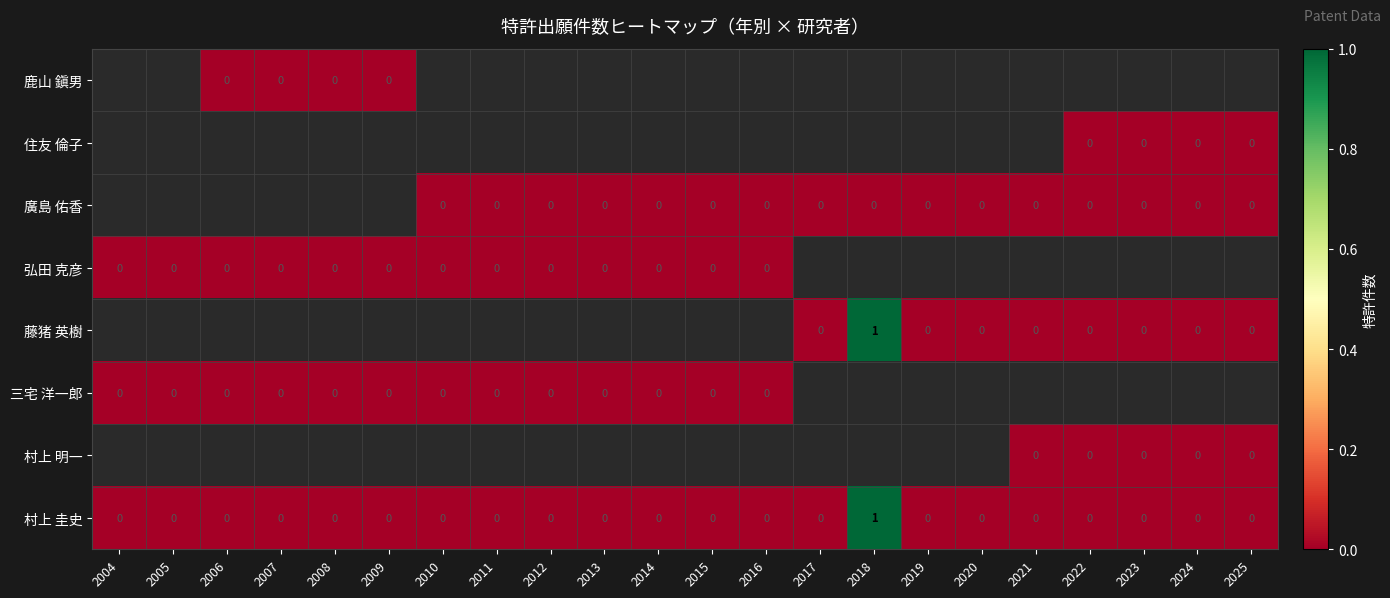

At 2010, list the series in order from largest to smallest.

鹿山 鎭男, 住友 倫子, 廣島 佑香, 弘田 克彦, 藤猪 英樹, 三宅 洋一郎, 村上 明一, 村上 圭史